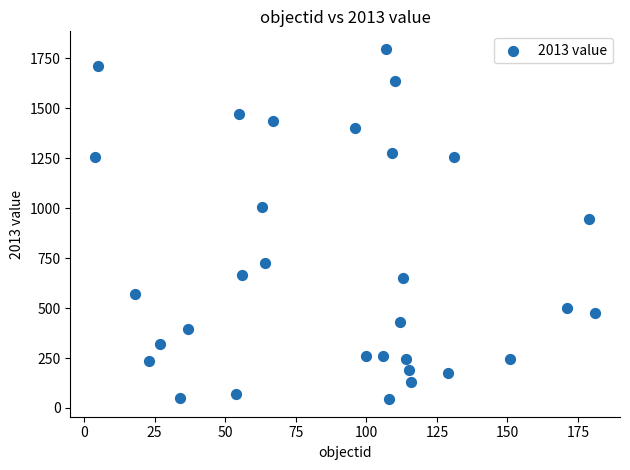

What Y value in the scatter plot is closest to 921?

947